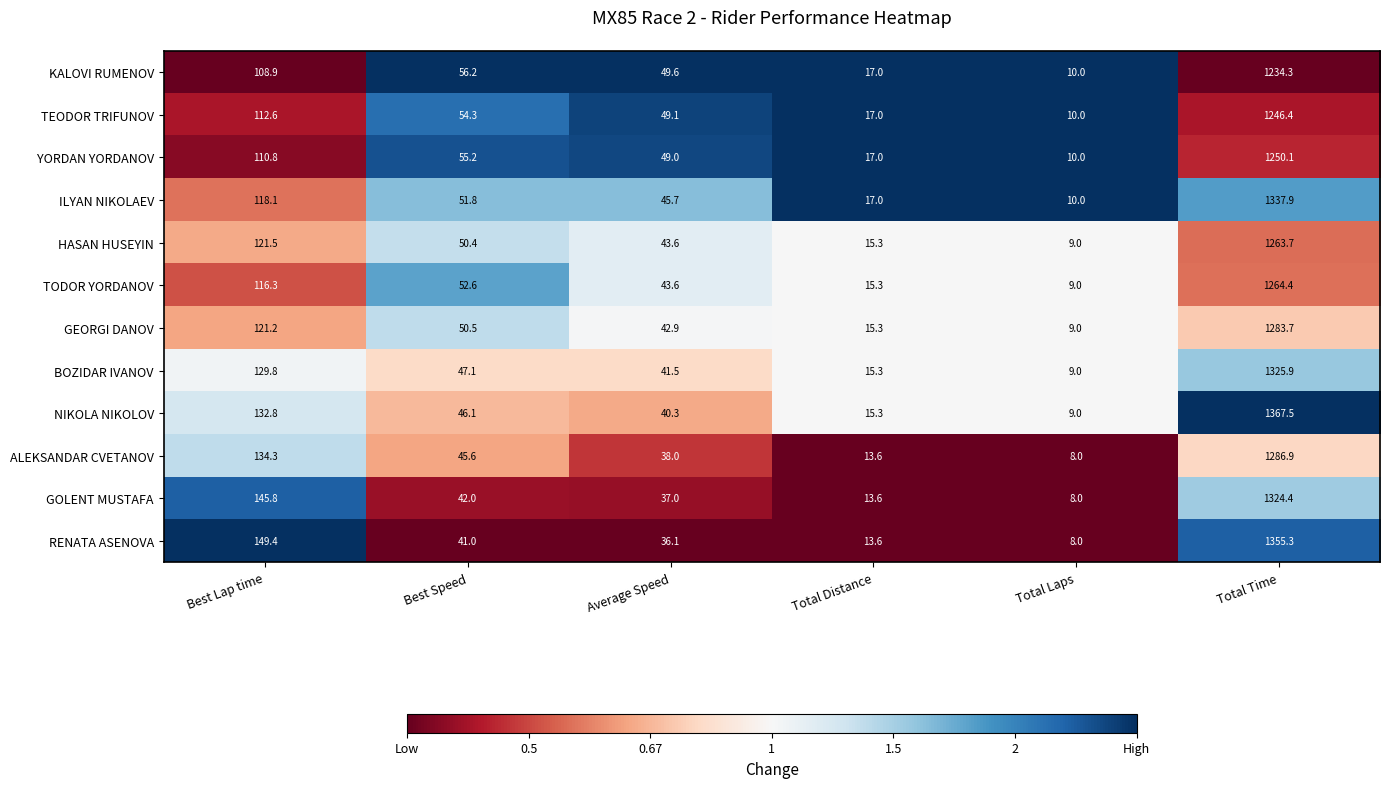

What is the approximate value of TODOR YORDANOV at Total Time?

1264.4